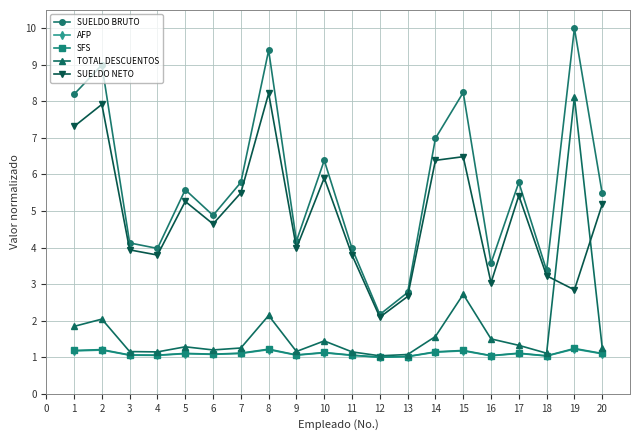

The value of TOTAL DESCUENTOS at 13 is 1.1. True or false?

True